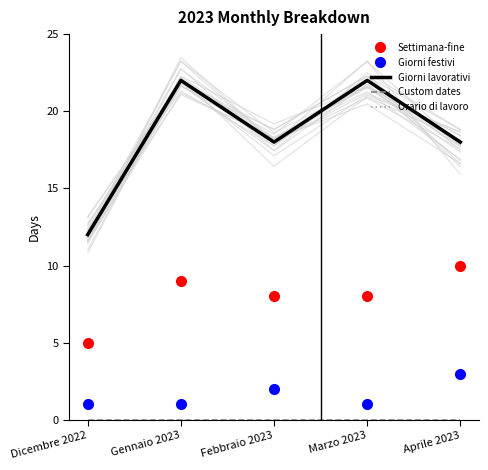

Does the chart display data point markers on the line(s)?

No